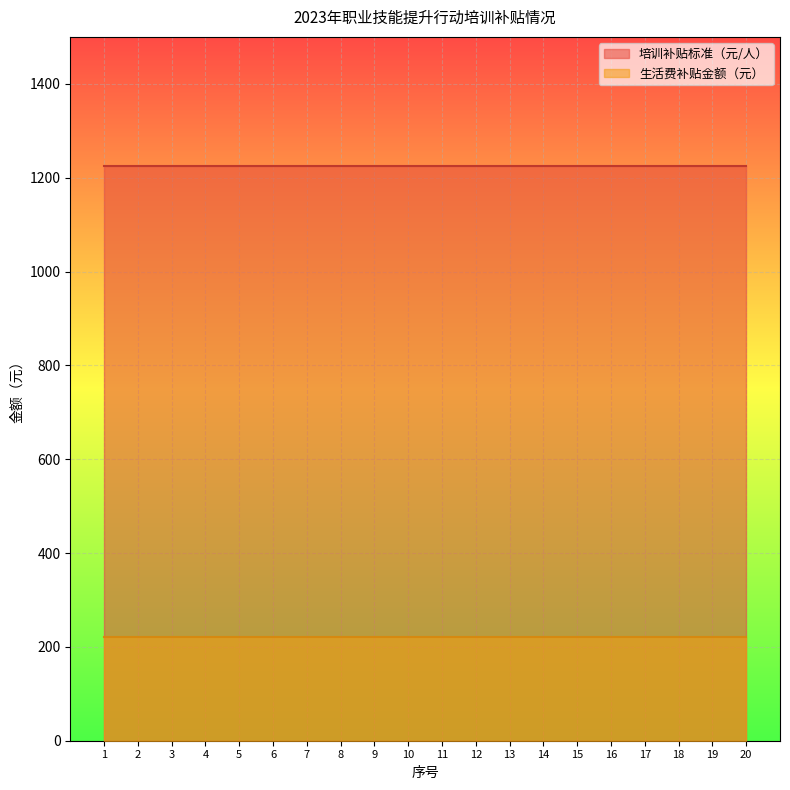

What is the spread (max minus min) of values at 16?

1004